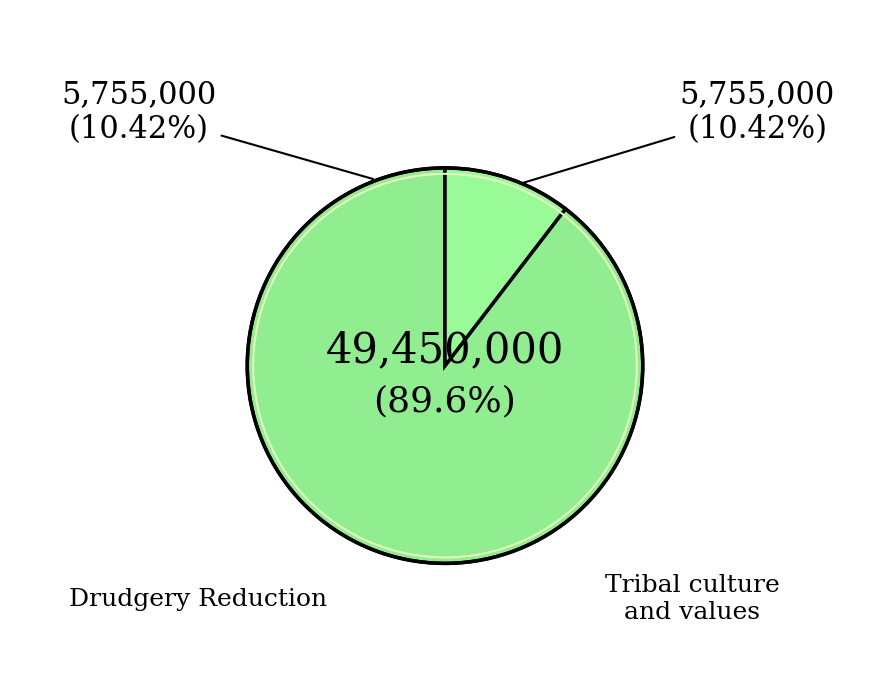

Count the number of slices in the pie.

3